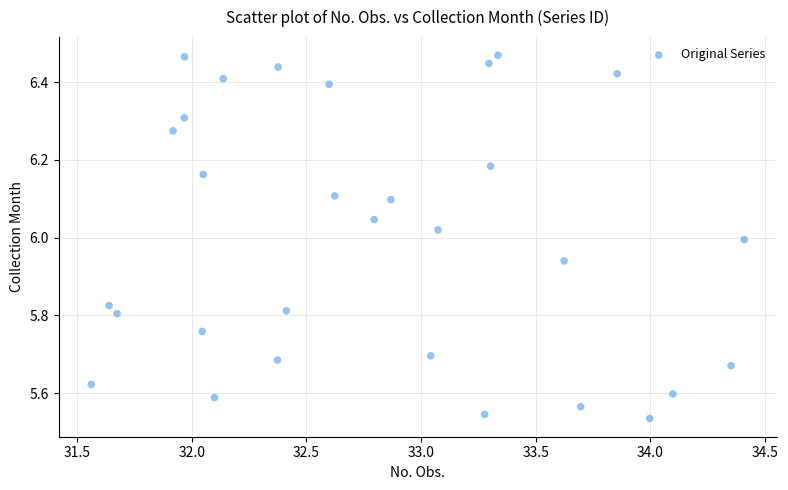

What is the range of Y values (max minus min)?

0.9